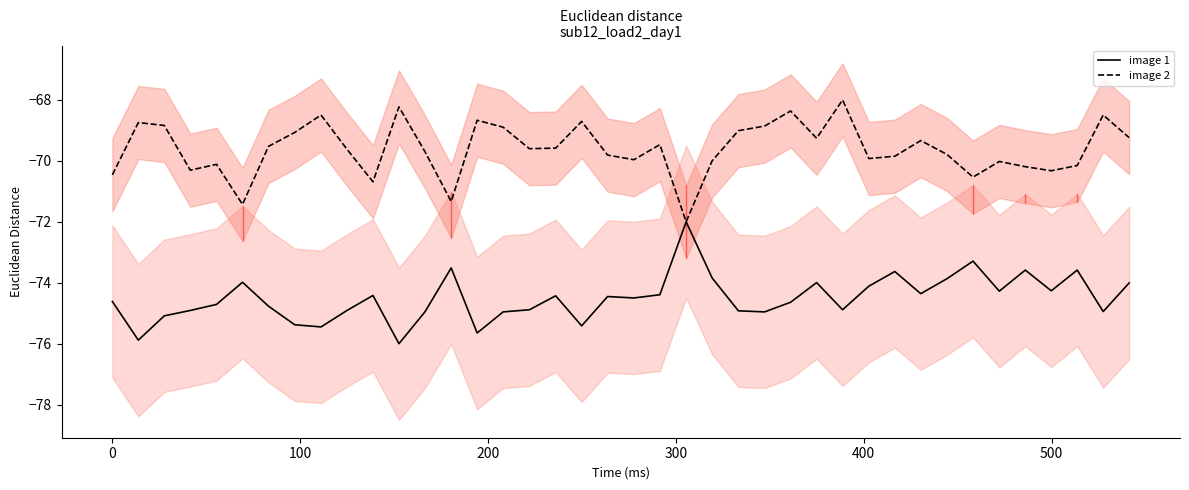

What is the highest value of the image 1 series?

-72.0